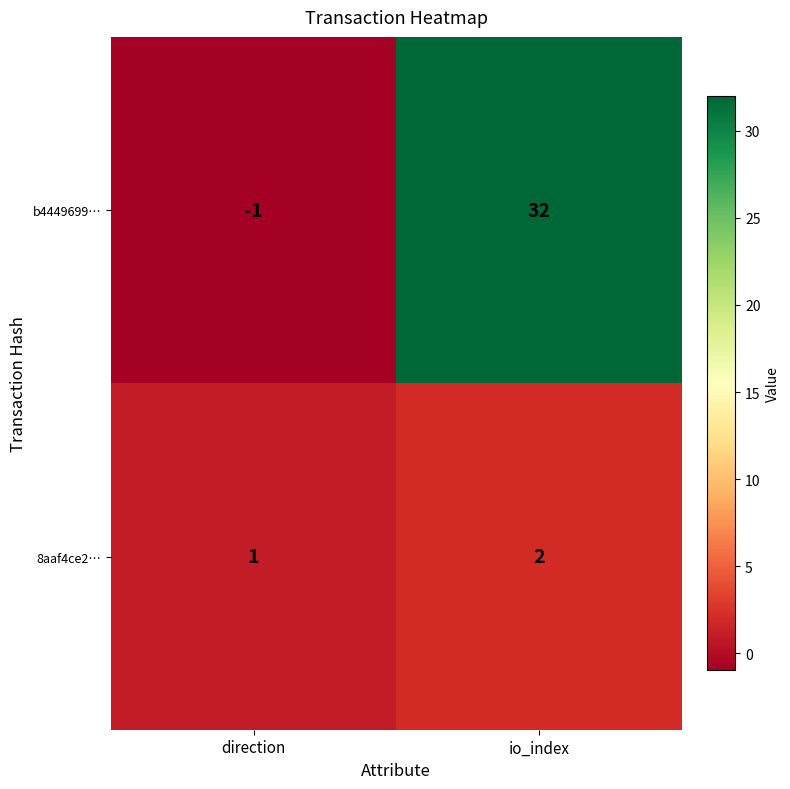

How many data points does each series have?

2